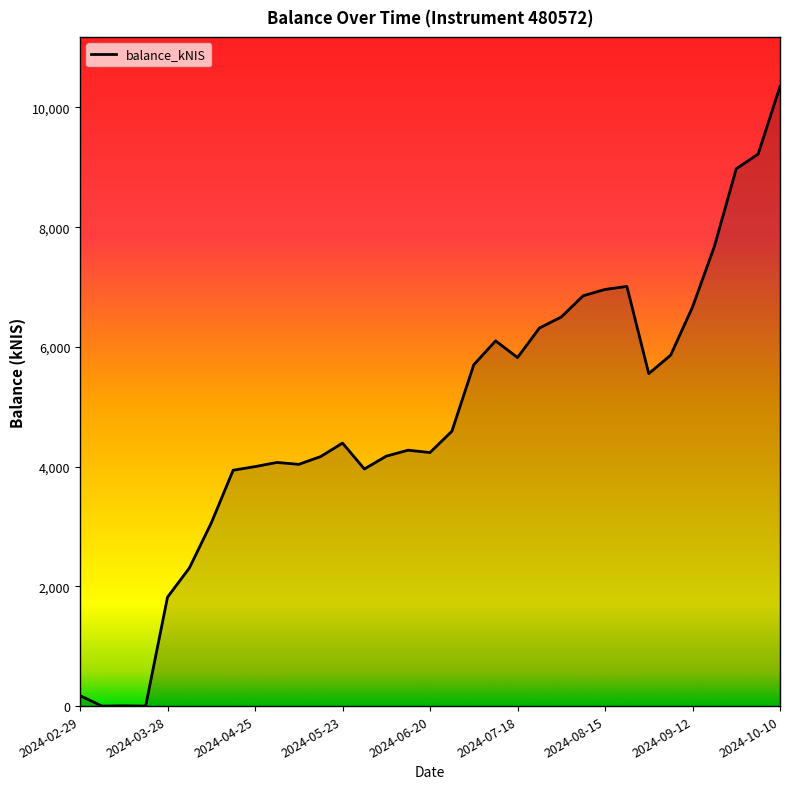

What is the difference between the maximum and minimum values?

10350.2